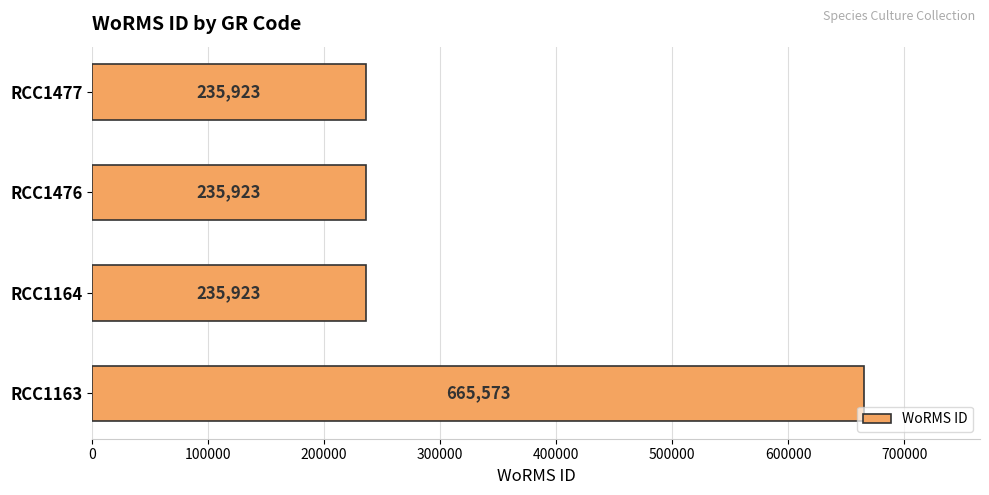

Reading bottom to top, list all the values displayed in this chart.

665573	235923	235923	235923